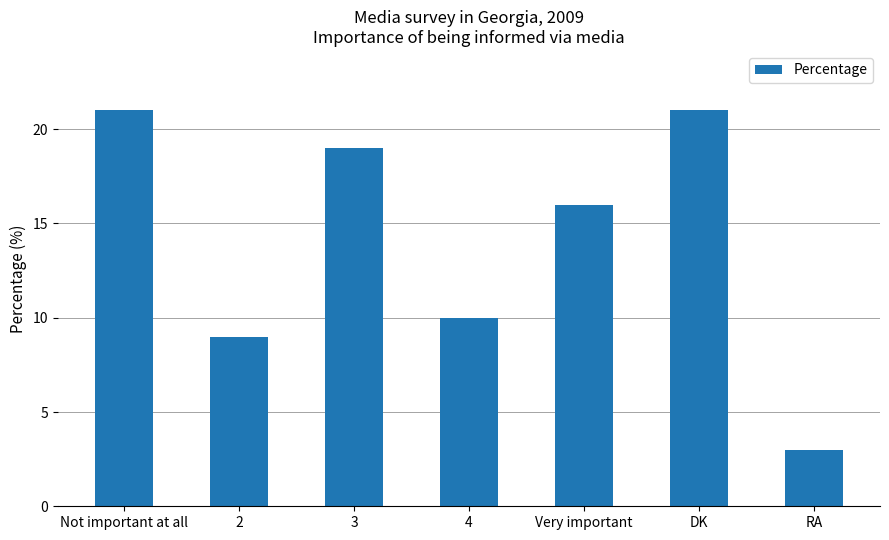

What value does the data have at 2?

9